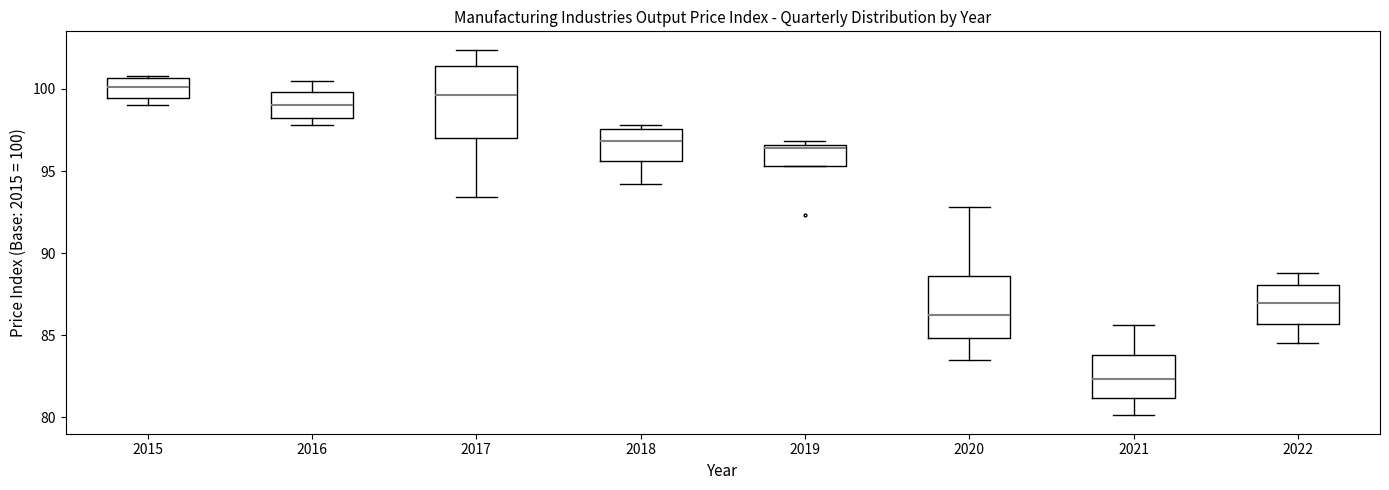

Where does the upper whisker of the box at x = 2021 end on the y-axis? The values are not printed on the chart, so give them approximately, as read against the axis.

85.5